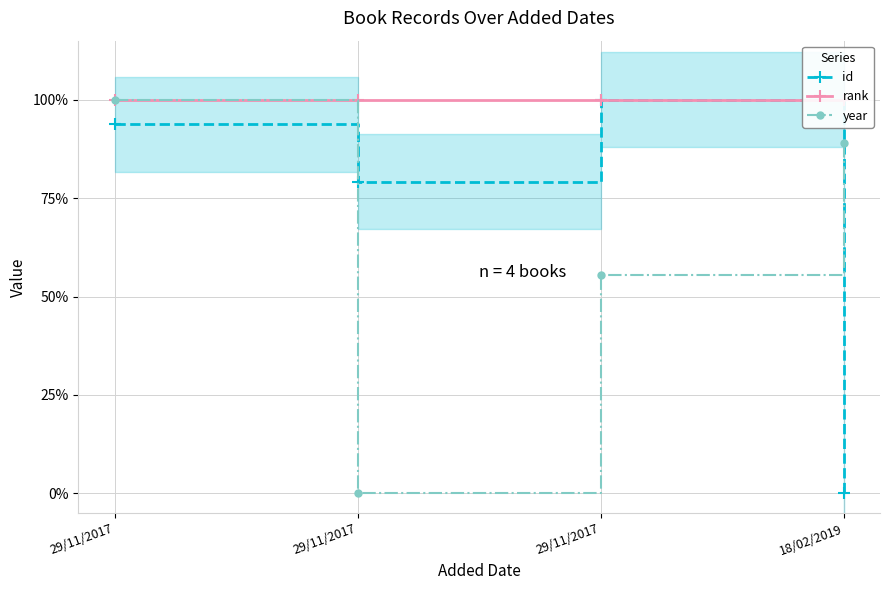

At which label is rank closest to 1?

29/11/2017